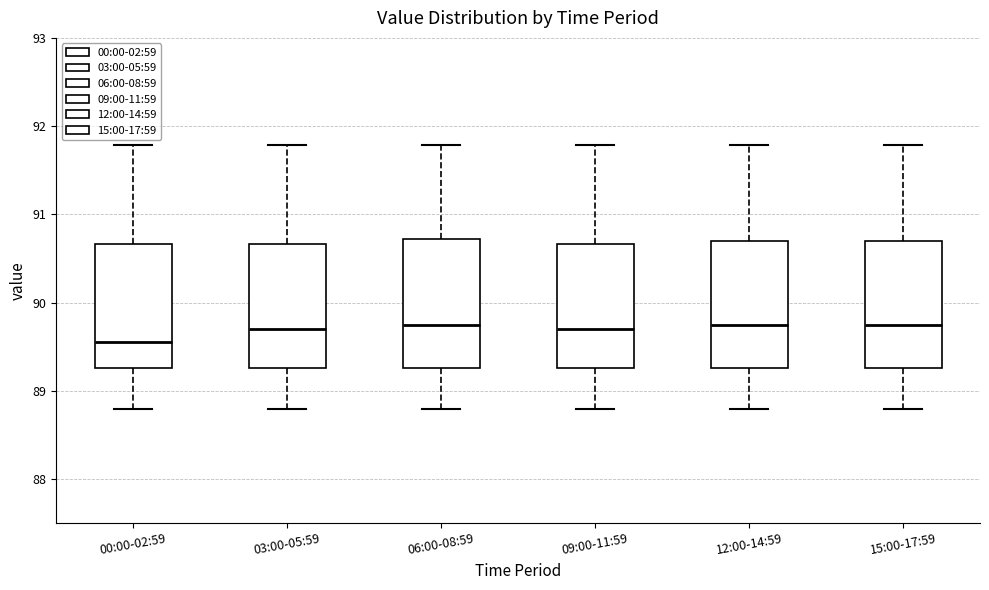

Reading left to right, read every box against the y-axis: the position of its median line, the range the box covers, and the ends of its whiskers. The values are not printed on the chart, so give them approximately, as read against the axis.

00:00-02:59: median 89.6, box 89.3 to 90.7, whiskers 88.8 to 91.8
03:00-05:59: median 89.7, box 89.3 to 90.7, whiskers 88.8 to 91.8
06:00-08:59: median 89.8, box 89.3 to 90.7, whiskers 88.8 to 91.8
09:00-11:59: median 89.7, box 89.3 to 90.7, whiskers 88.8 to 91.8
12:00-14:59: median 89.8, box 89.3 to 90.7, whiskers 88.8 to 91.8
15:00-17:59: median 89.8, box 89.3 to 90.7, whiskers 88.8 to 91.8